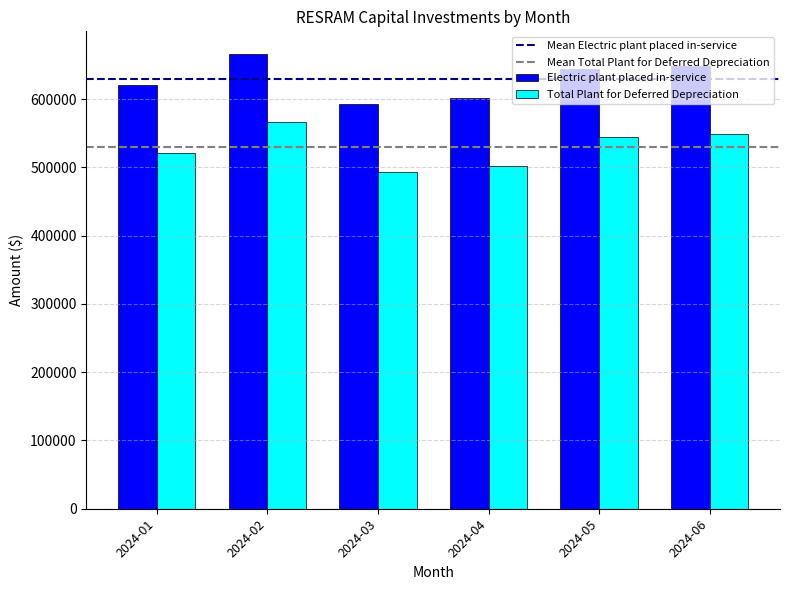

What is the difference between the highest and lowest values at 2024-05?

99584.8